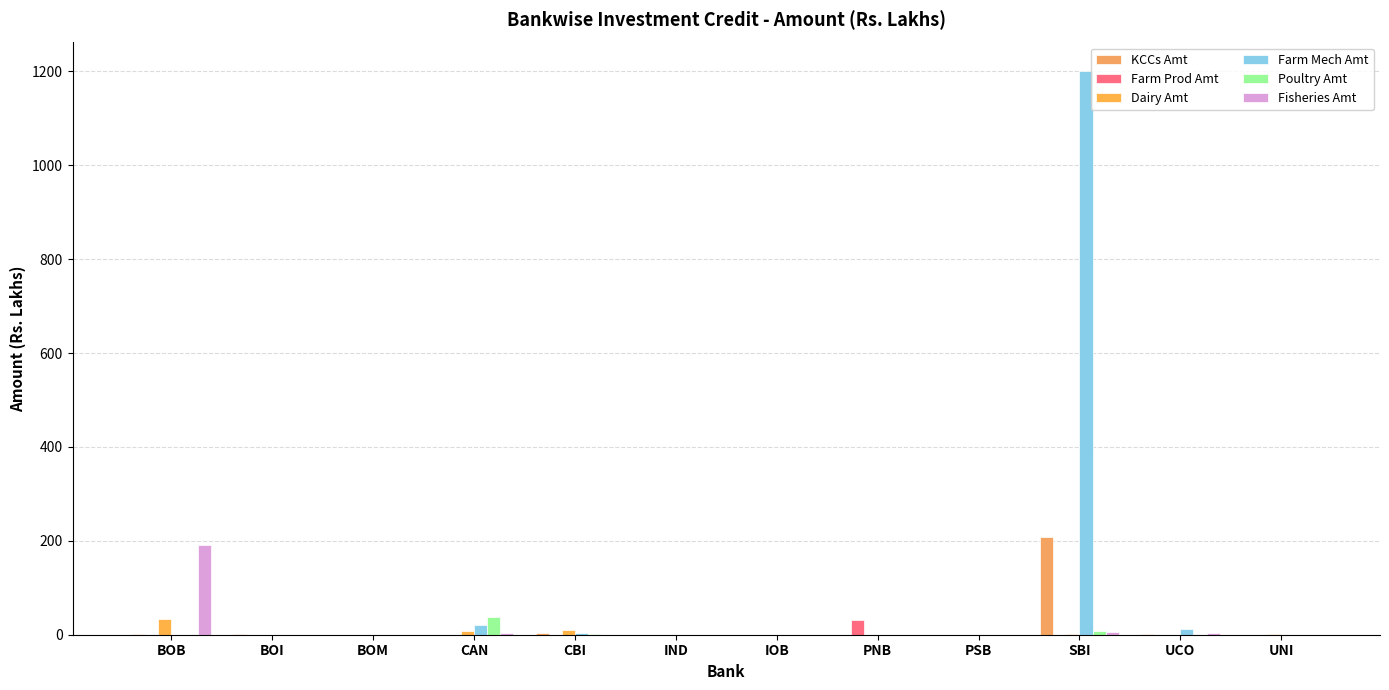

Which series changed the most between BOI and BOM?

KCCs Amt